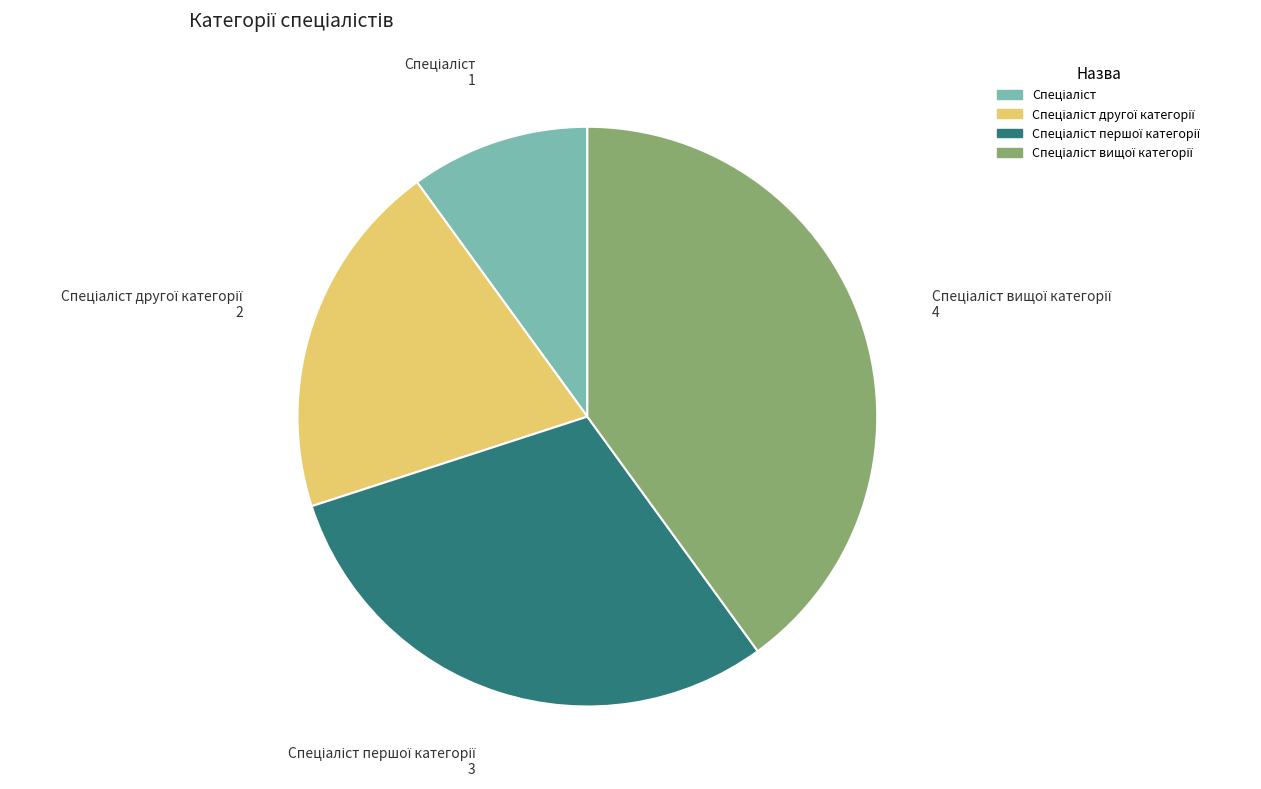

How many segments does this pie chart have?

4